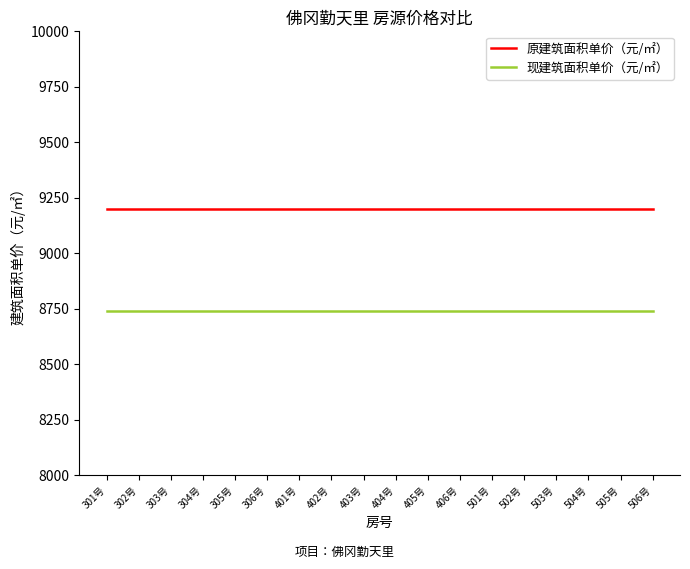

What position from the left is 503号?

15